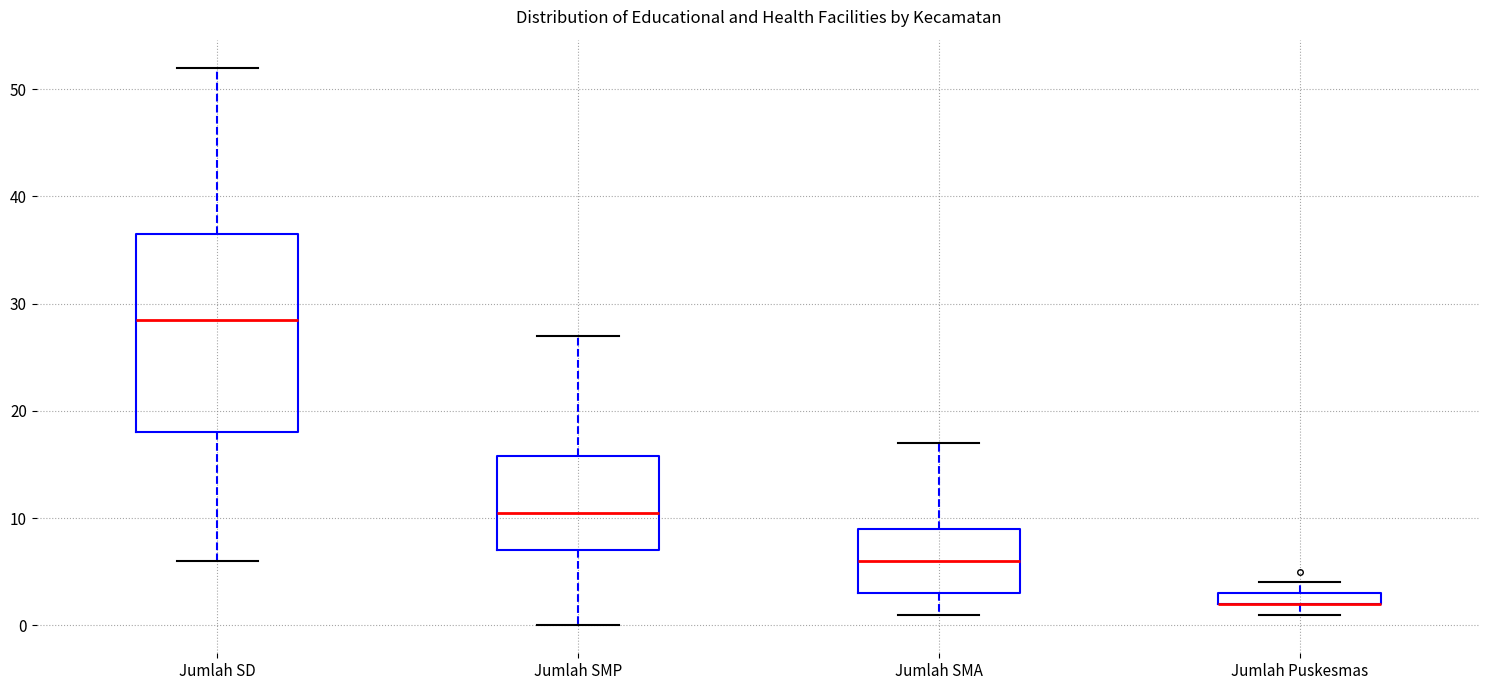

Comparing the boxes themselves (not the whiskers), which one is the tallest?

Jumlah SD